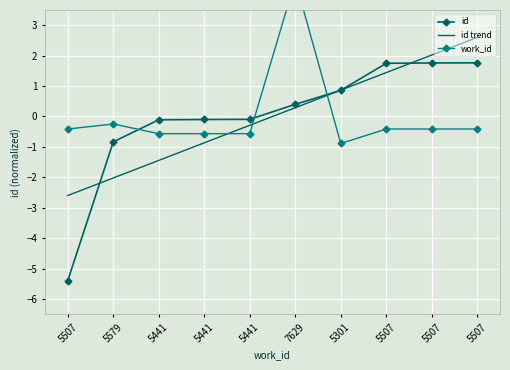

Rank the series by their maximum value, from highest to lowest.

work_id, id trend, id